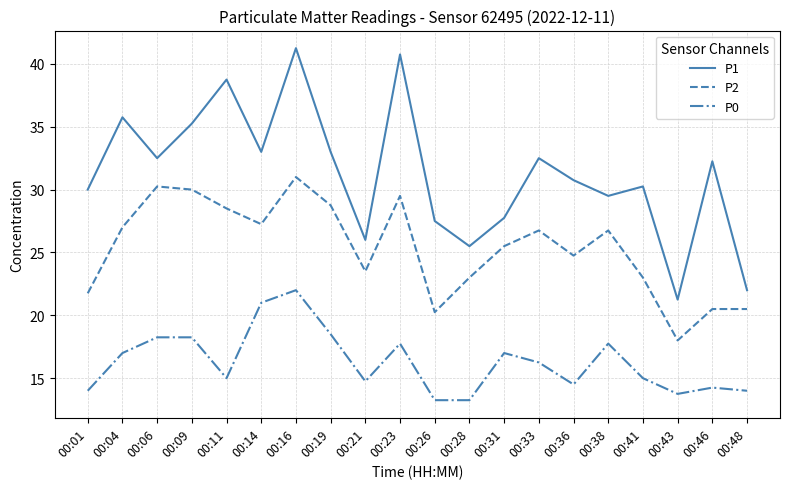

The value of P1 at 00:48 is 22.0. True or false?

True